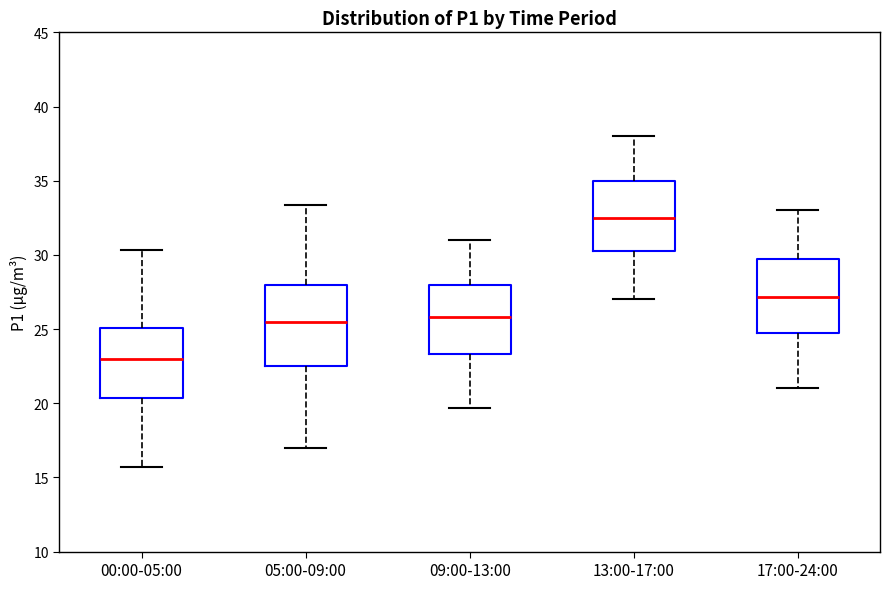

Reading left to right, read every box against the y-axis: the position of its median line, the range the box covers, and the ends of its whiskers. The values are not printed on the chart, so give them approximately, as read against the axis.

00:00-05:00: median 23.0, box 20.5 to 25.0, whiskers 15.5 to 30.5
05:00-09:00: median 25.5, box 22.5 to 28.0, whiskers 17.0 to 33.5
09:00-13:00: median 26.0, box 23.5 to 28.0, whiskers 19.5 to 31.0
13:00-17:00: median 32.5, box 30.0 to 35.0, whiskers 27.0 to 38.0
17:00-24:00: median 27.0, box 25.0 to 30.0, whiskers 21.0 to 33.0